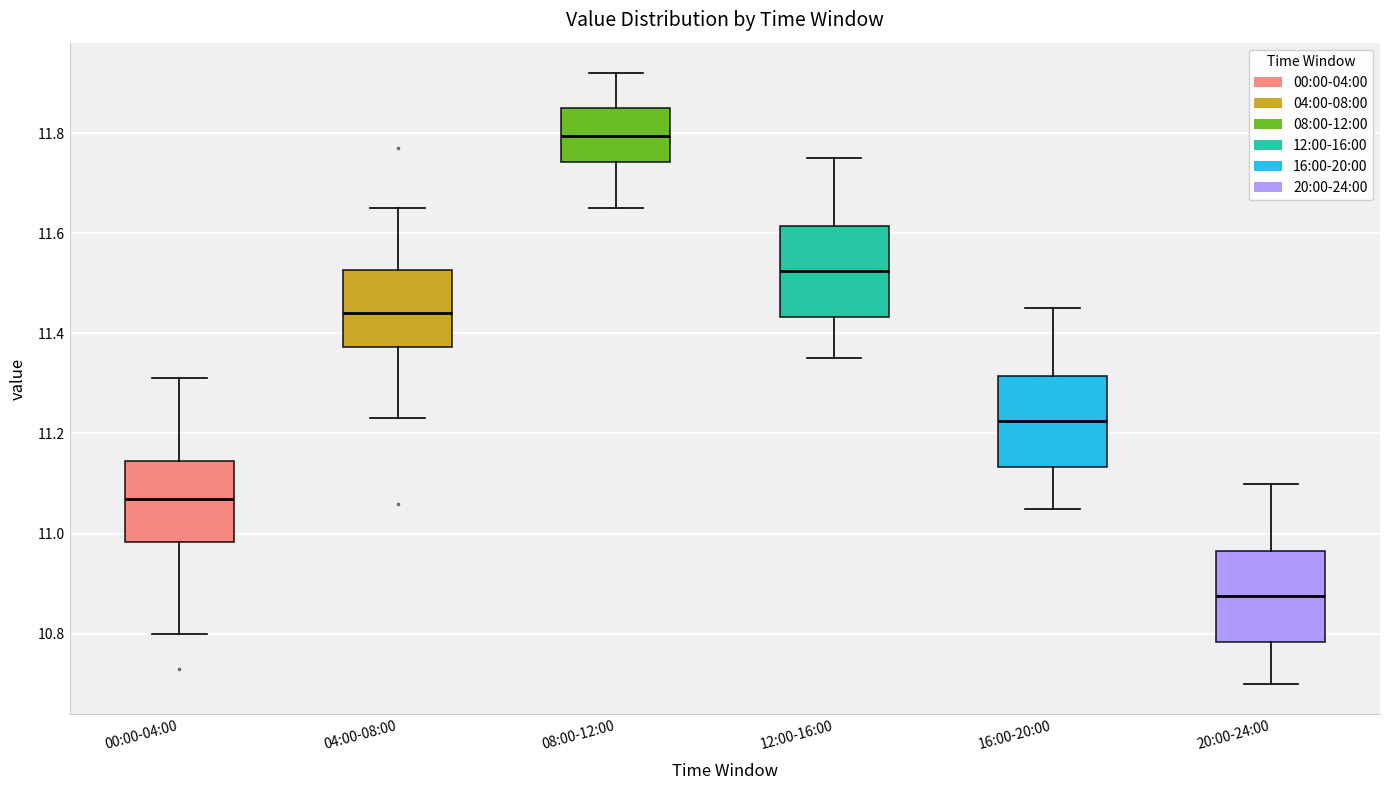

Reading left to right, transcribe this box plot: for each box, give where its median line is, the range the box spans, and where its two whiskers end, as read against the y-axis. The values are not printed on the chart, so give them approximately, as read against the axis.

00:00-04:00: median 11.08, box 10.98 to 11.14, whiskers 10.80 to 11.32
04:00-08:00: median 11.44, box 11.38 to 11.52, whiskers 11.24 to 11.66
08:00-12:00: median 11.80, box 11.74 to 11.86, whiskers 11.66 to 11.92
12:00-16:00: median 11.52, box 11.44 to 11.62, whiskers 11.36 to 11.76
16:00-20:00: median 11.22, box 11.14 to 11.32, whiskers 11.06 to 11.46
20:00-24:00: median 10.88, box 10.78 to 10.96, whiskers 10.70 to 11.10